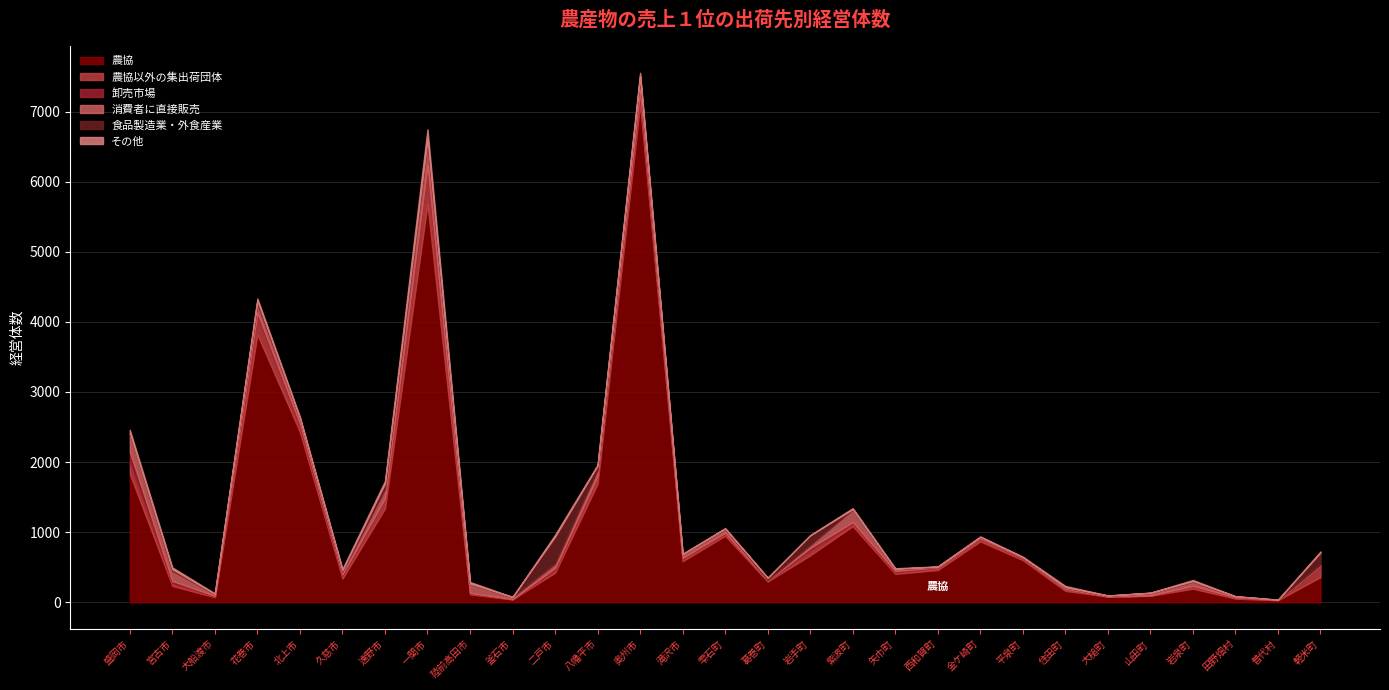

How many lines are shown in the chart?

6